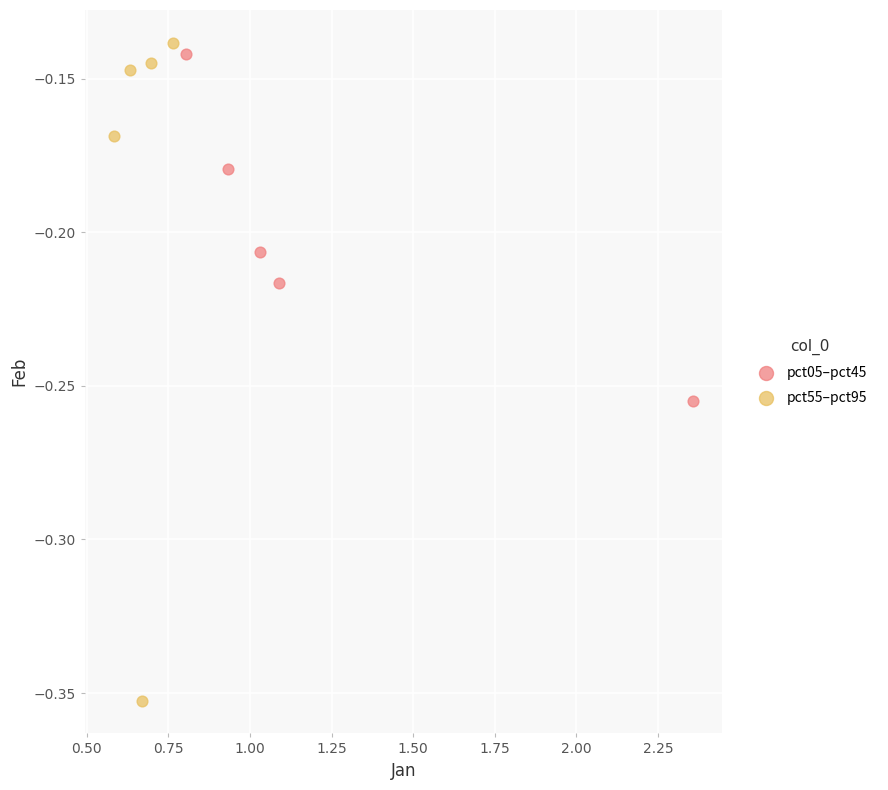

Which series reaches the minimum Y coordinate?

pct55–pct95